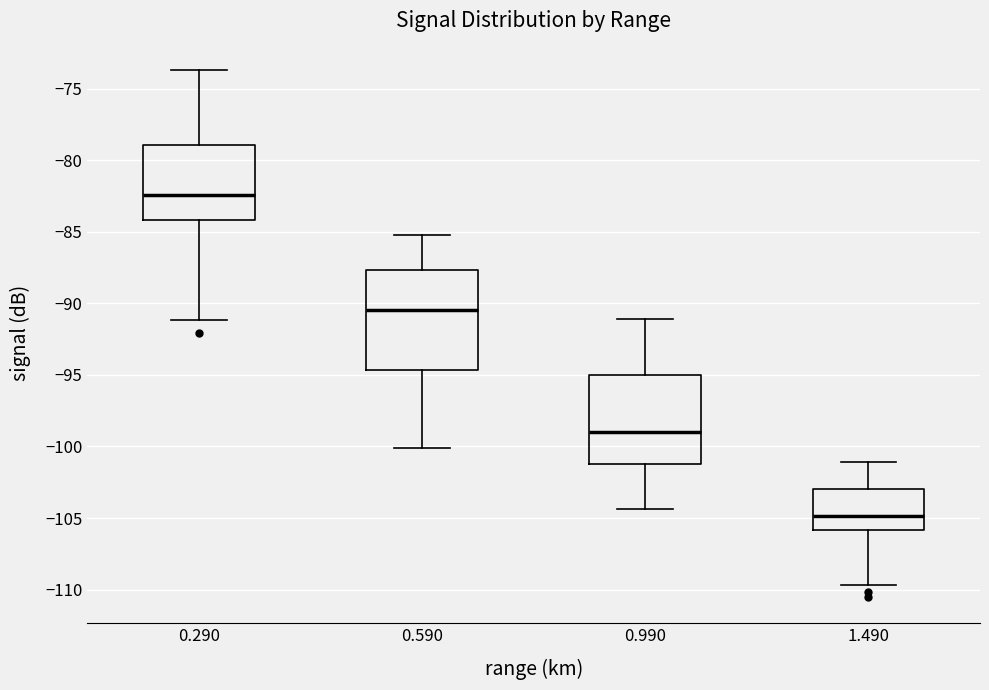

Which box is the tallest, from its lower edge to its upper edge?

0.590